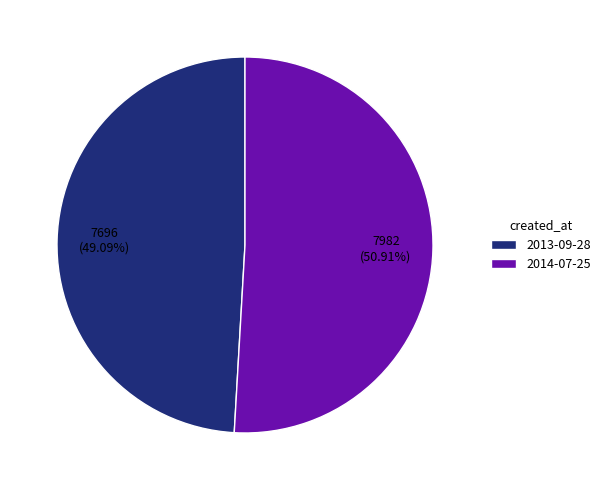

To the nearest percent, what percentage of the pie is 2013-09-28?

49%